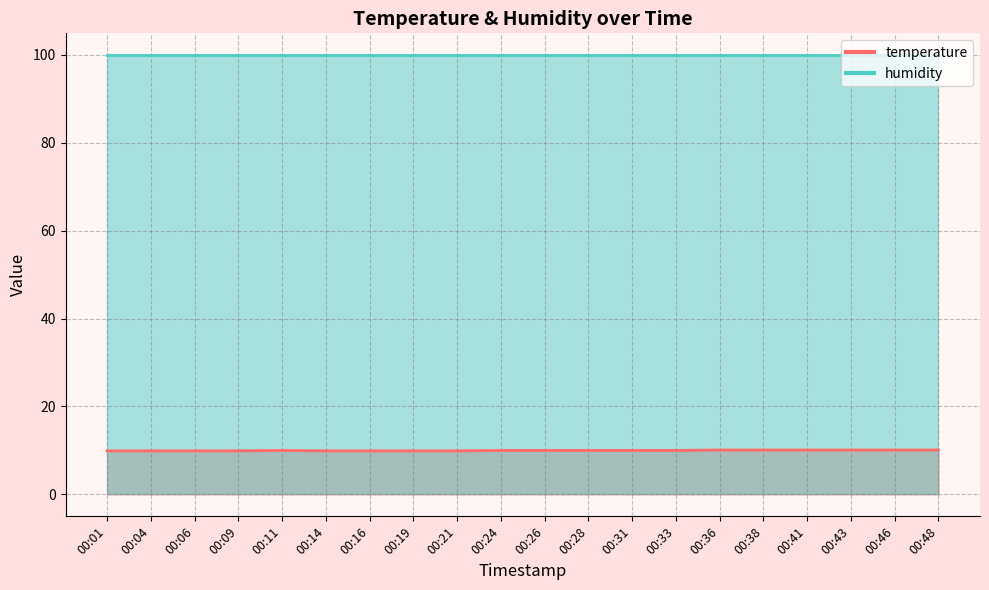

Which category has the lowest value across all series?

00:01